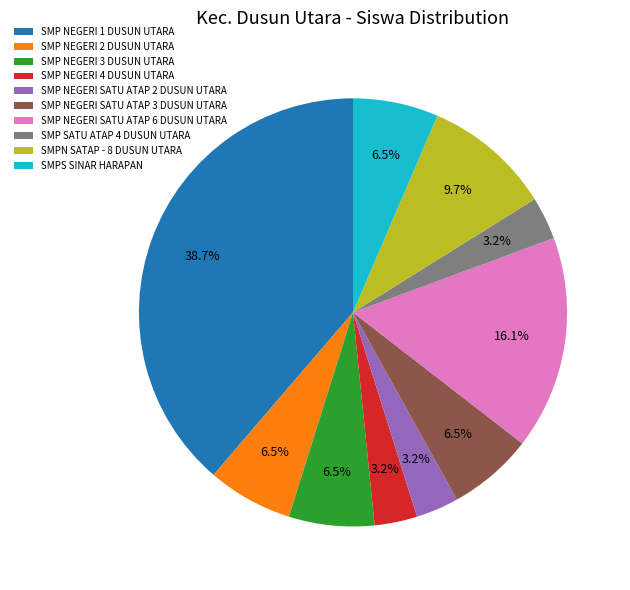

How many slices are in this pie chart?

10